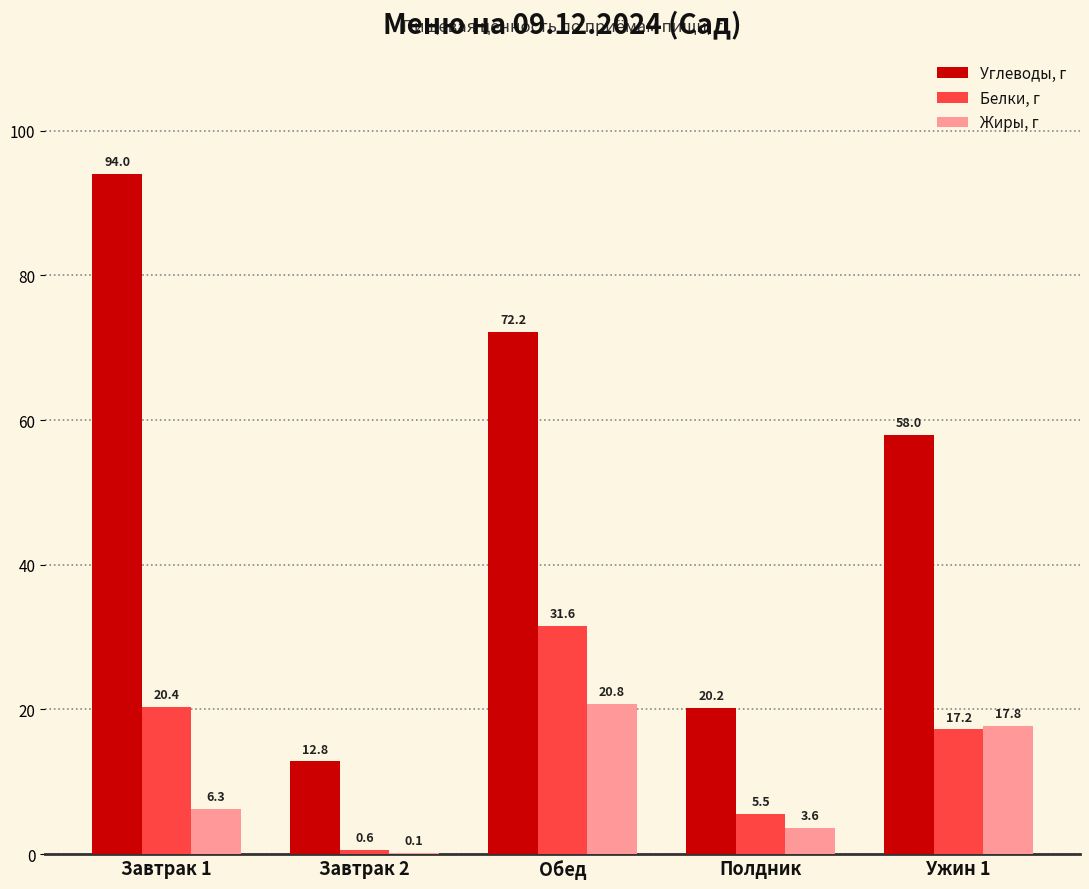

What is the total value across all series at Полдник?

29.4